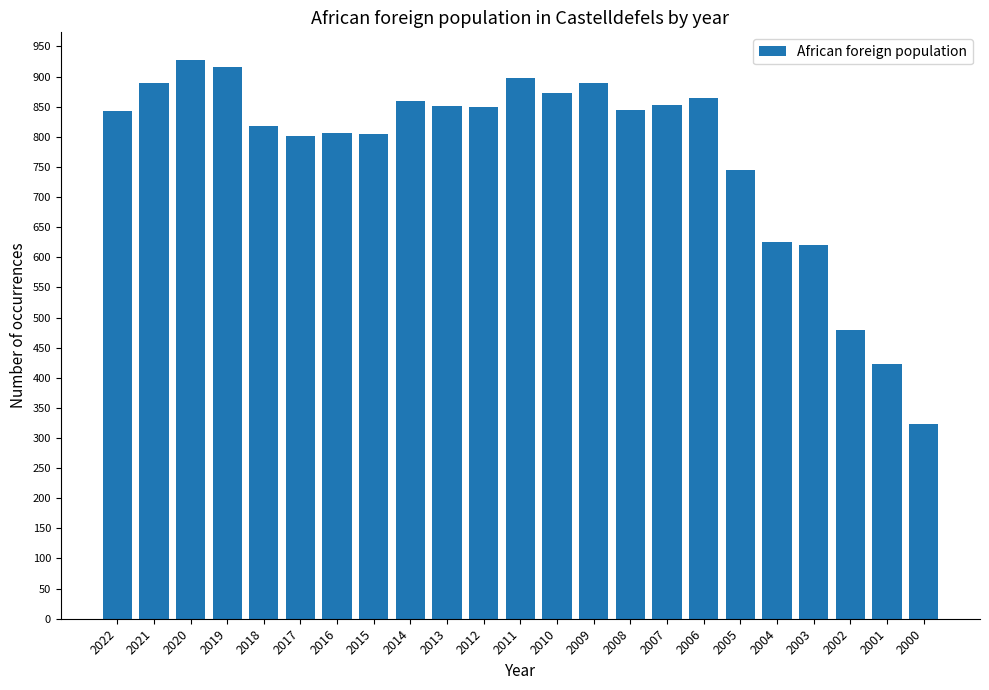

How many data points are less than 844?

11